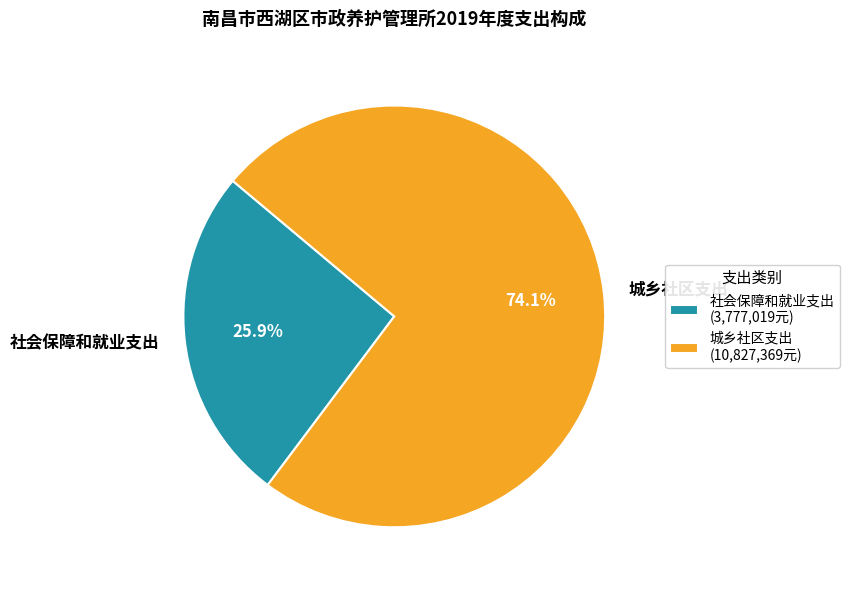

Is 社会保障和就业支出 the majority of the pie?

No